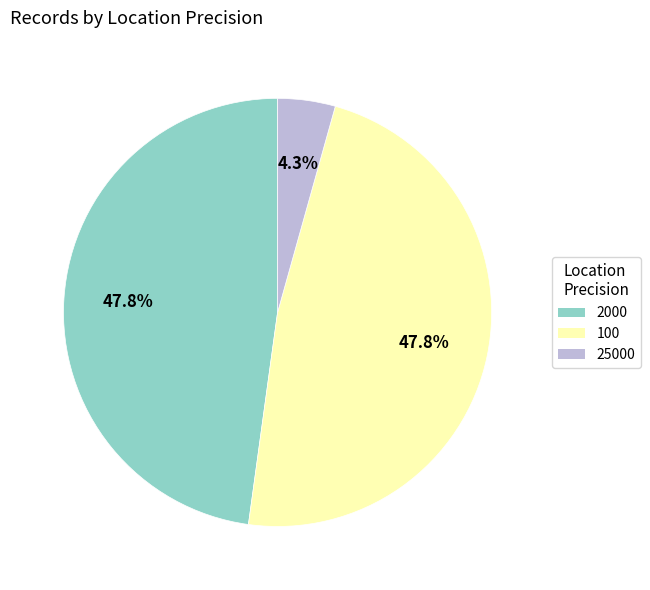

Does any single category account for the majority?

No